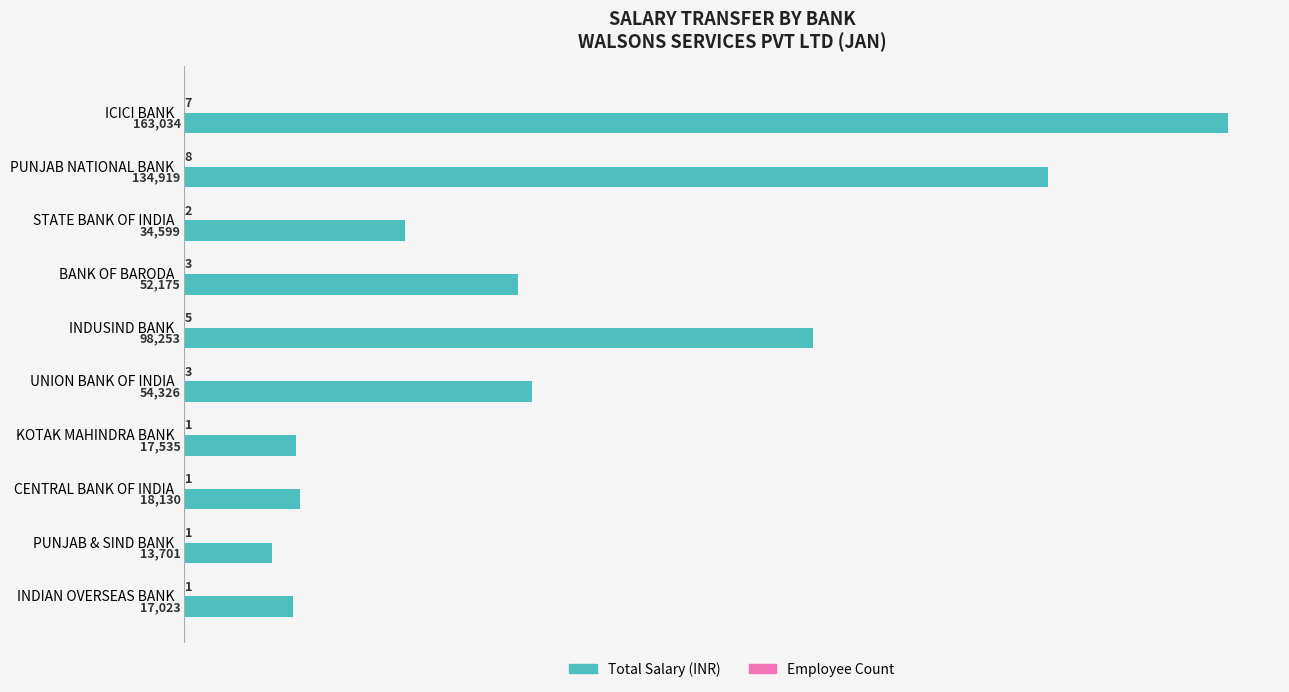

Which series has the widest spread of values?

Total Salary (INR)